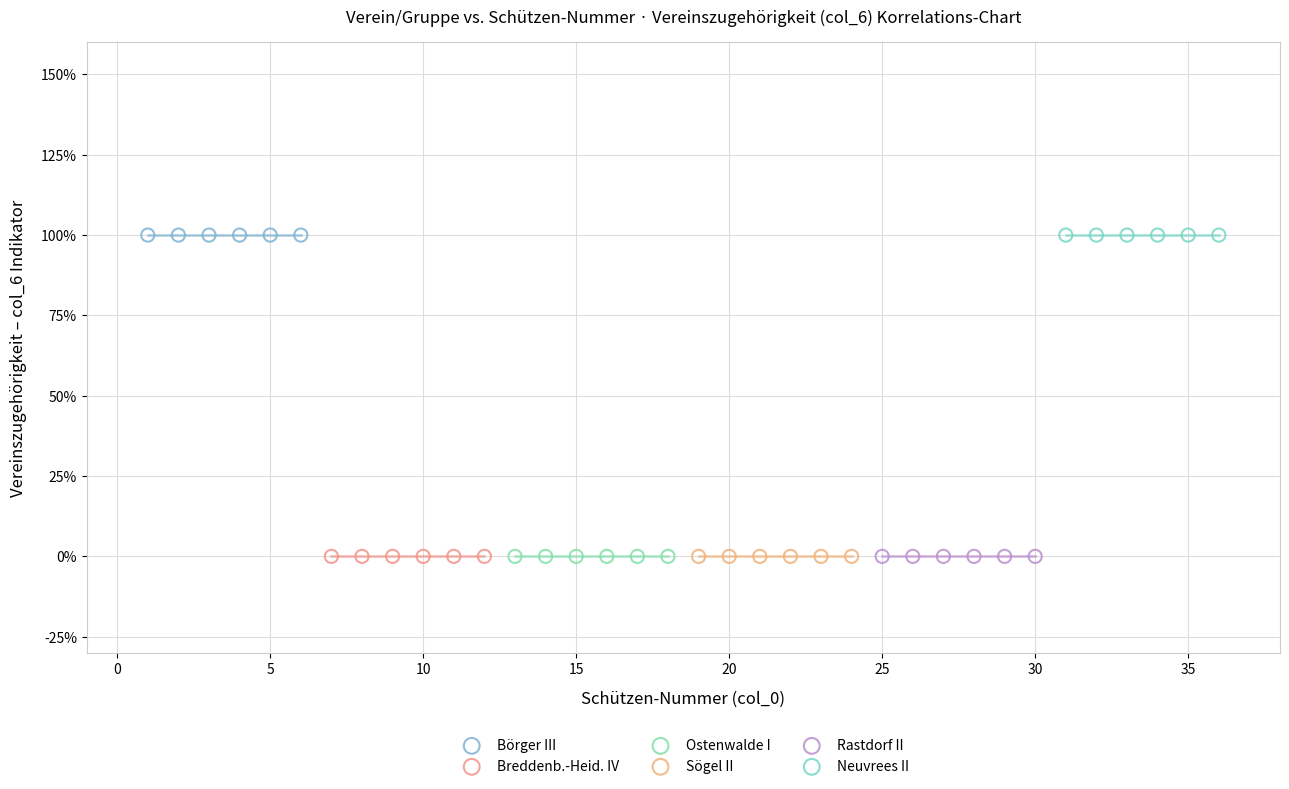

What are all the series names shown in the legend?

Börger III, Breddenb.-Heid. IV, Ostenwalde I, Sögel II, Rastdorf II, Neuvrees II